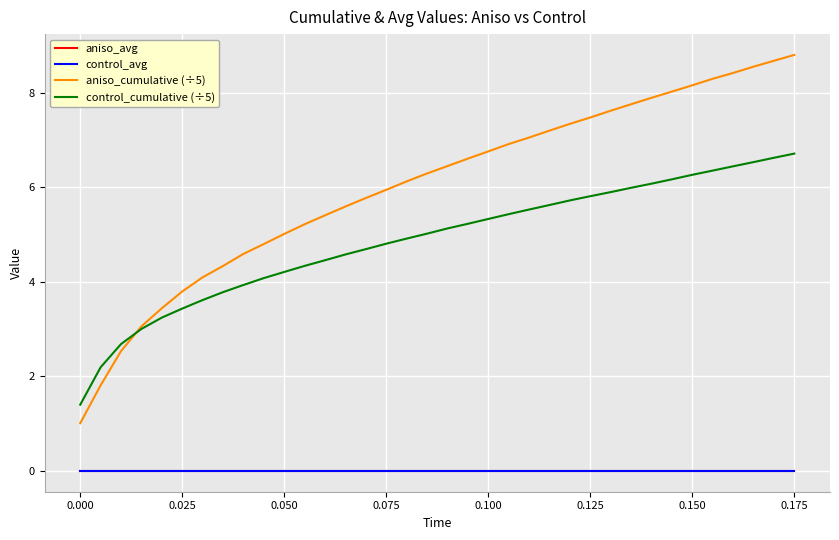

Which series has the largest total across all categories?

aniso_cumulative (÷5)